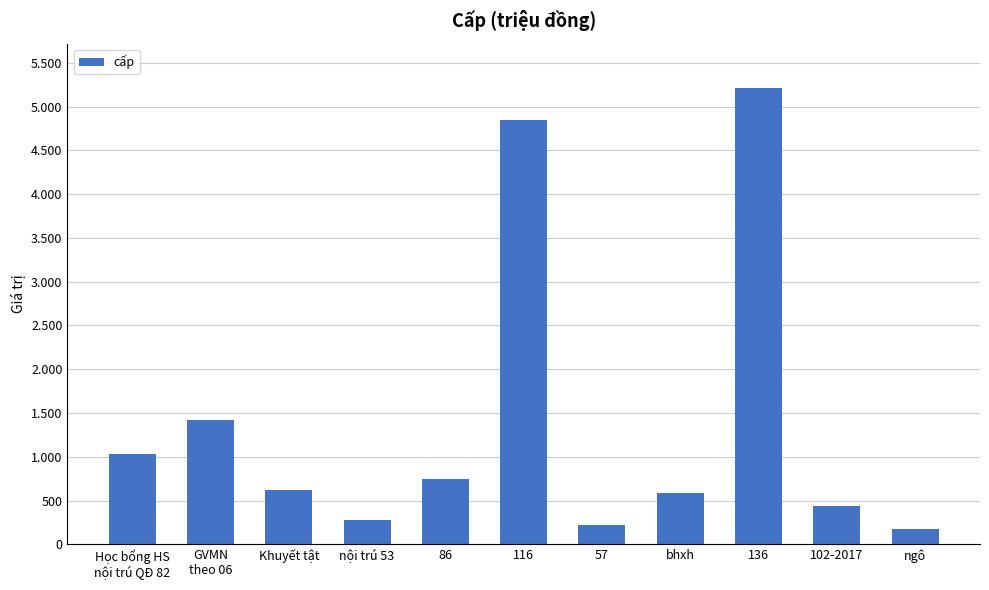

Does the chart contain any negative values?

No